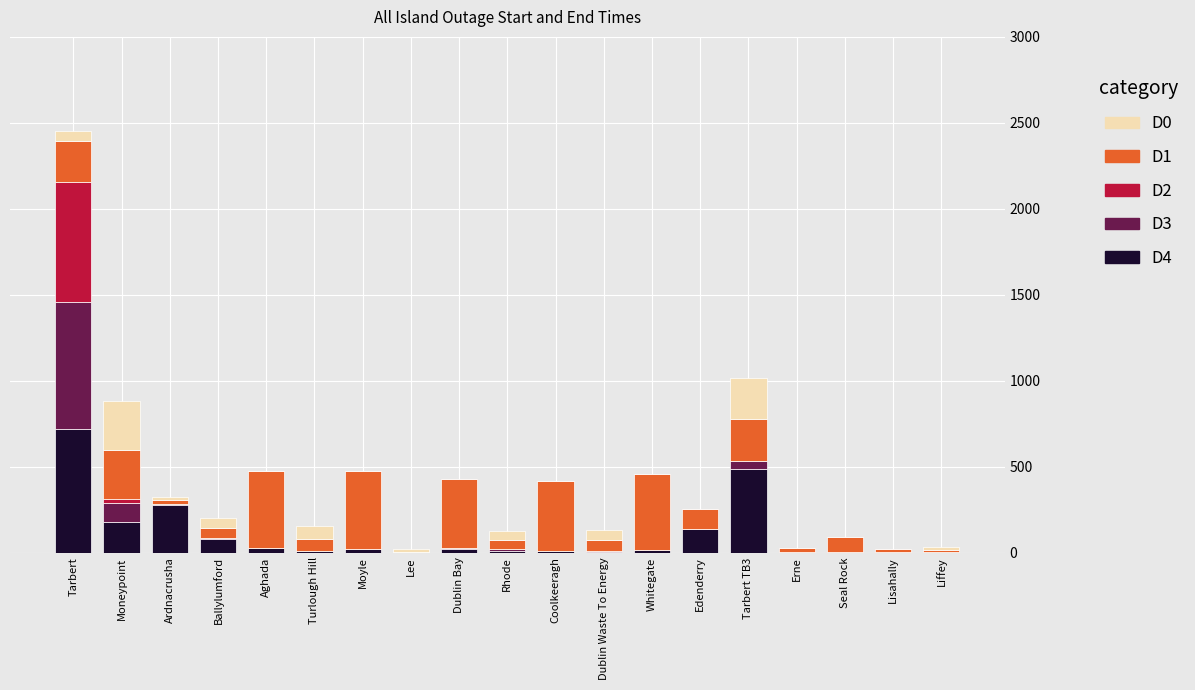

At which category is the sum across all series the highest?

Tarbert